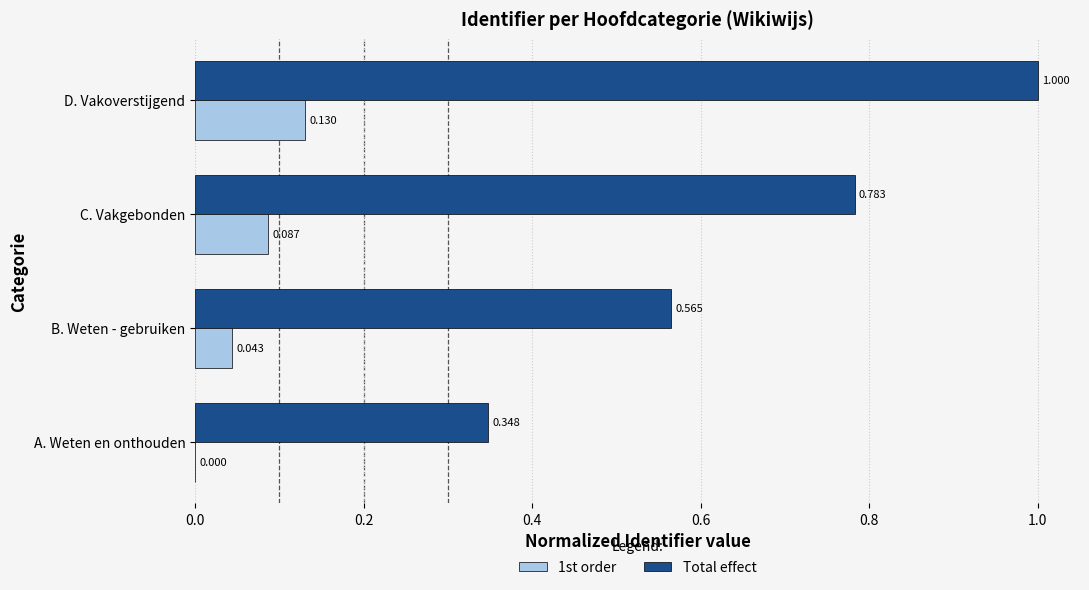

What are all the series names shown in the legend?

1st order, Total effect